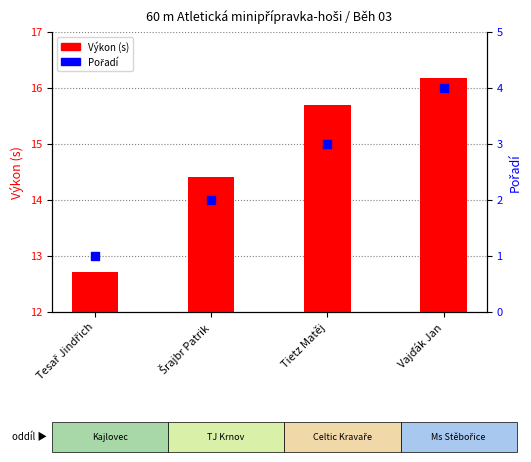

At which category is the sum across all series the highest?

Vajďák Jan